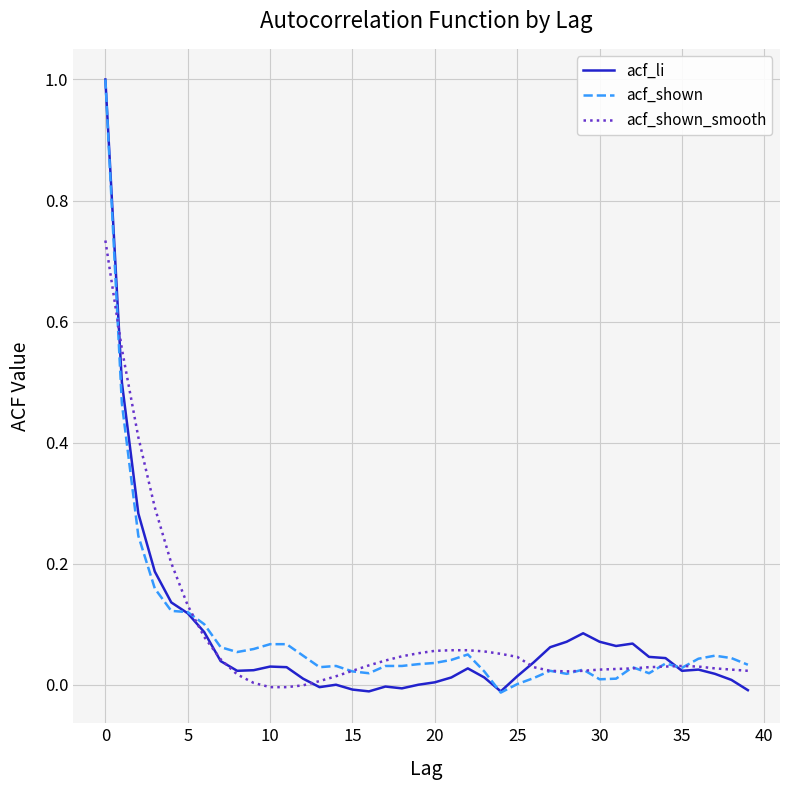

True or false: acf_shown_smooth and acf_shown intersect in this chart.

True